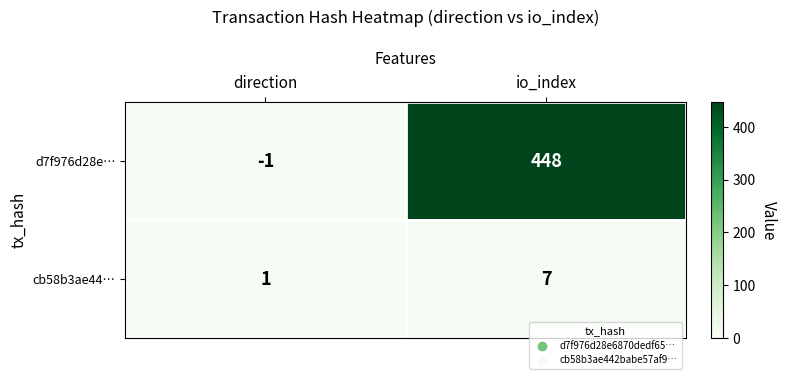

List the series in order of their overall mean, lowest first.

cb58b3ae44…, d7f976d28e…